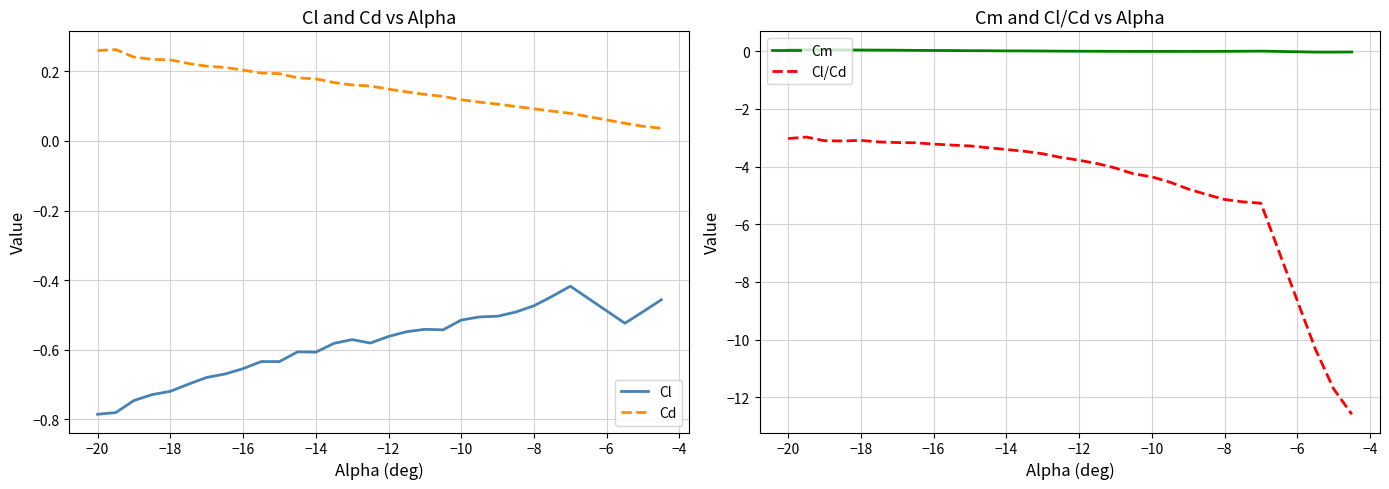

True or false: Cl and Cl/Cd intersect in this chart.

False